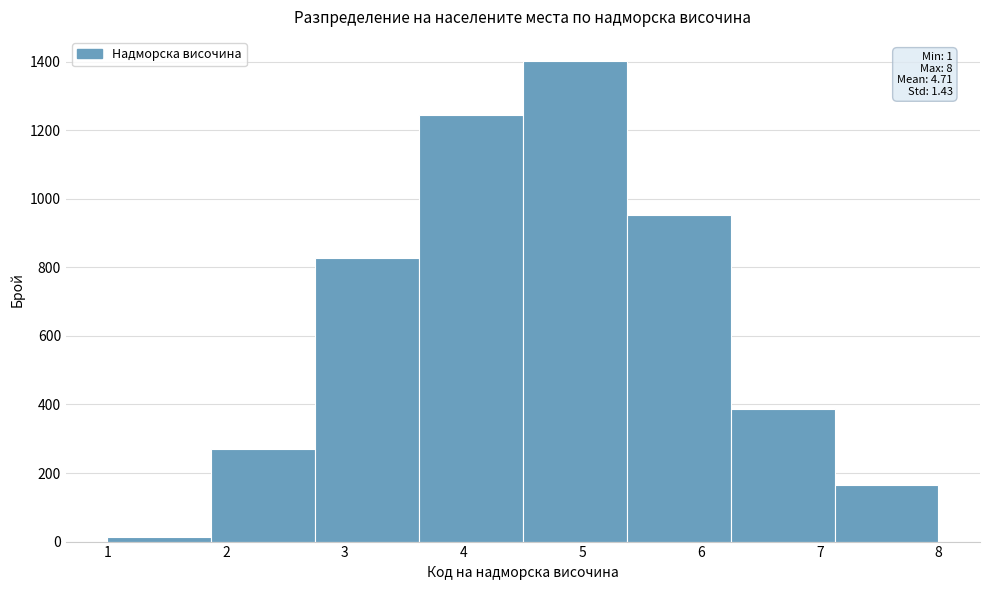

Which range on the x-axis has the tallest bar?

4.5 to 5.4